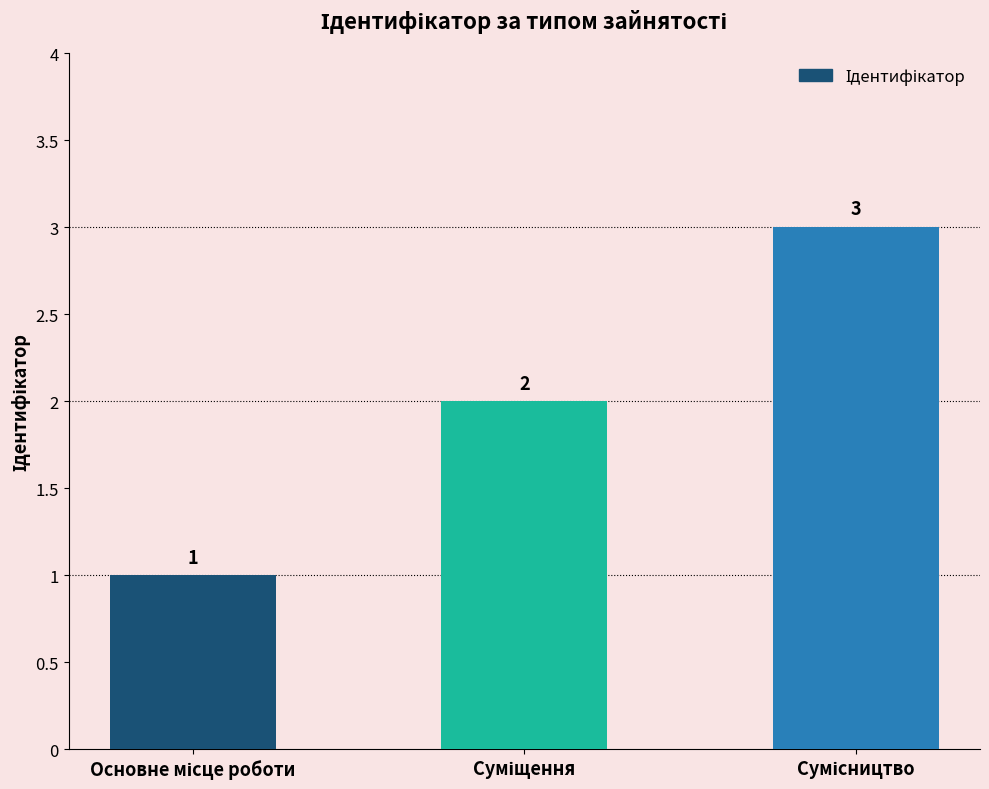

What is the greatest value displayed?

3